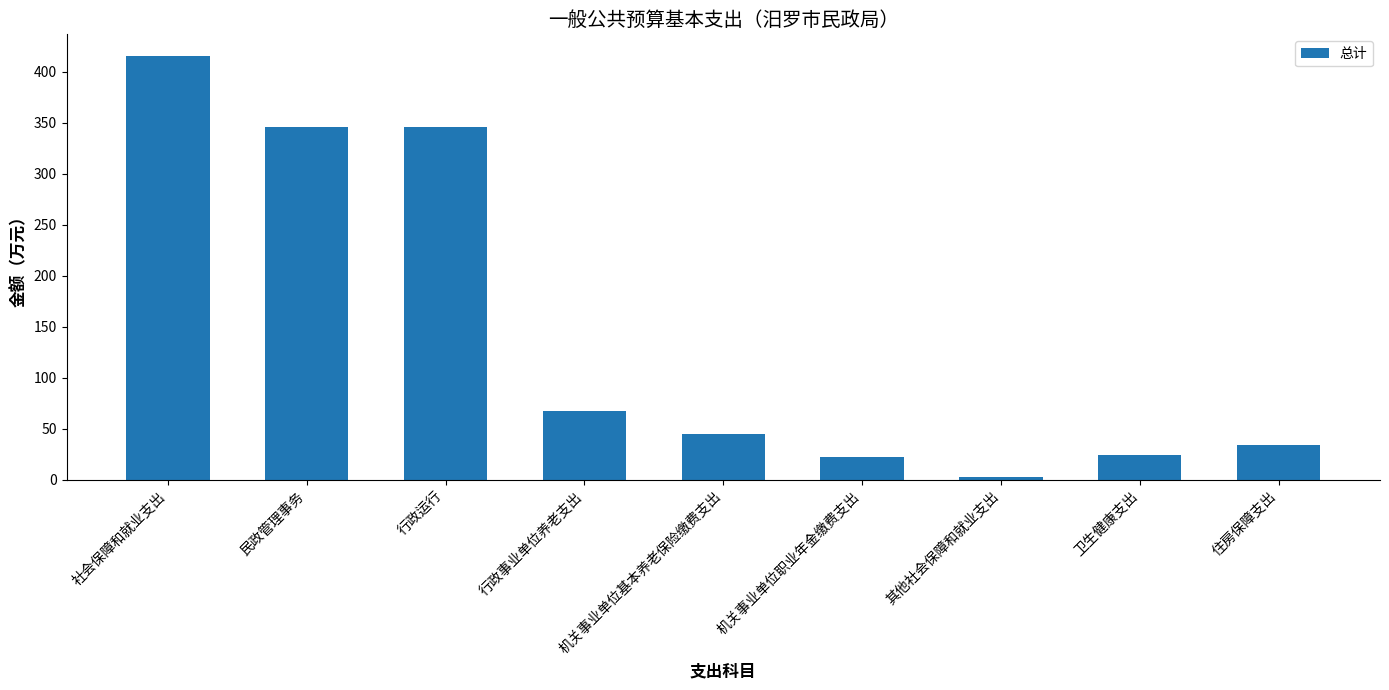

The value at 行政运行 is 239.9. True or false?

False